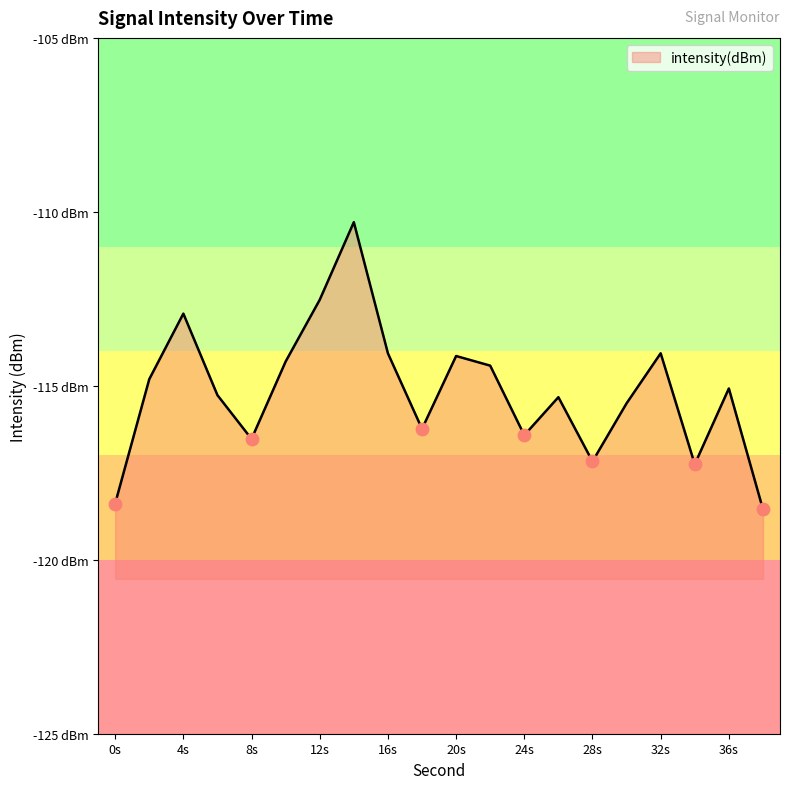

What is the change in value from 10 to 22?

-0.1